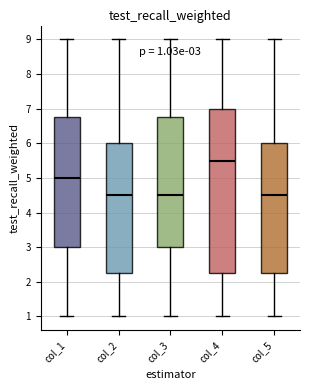

Which box is the tallest, from its lower edge to its upper edge?

col_4